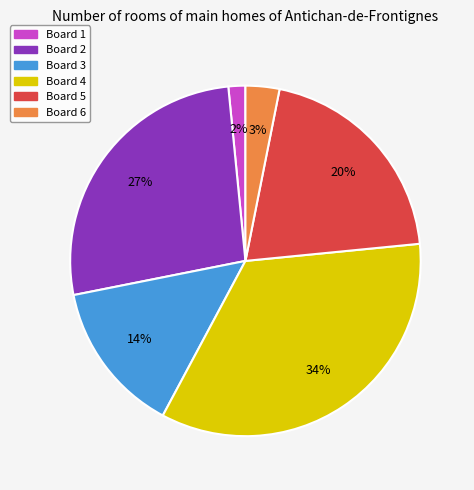

Rank the categories by value from lowest to highest.

Board 1, Board 6, Board 3, Board 5, Board 2, Board 4